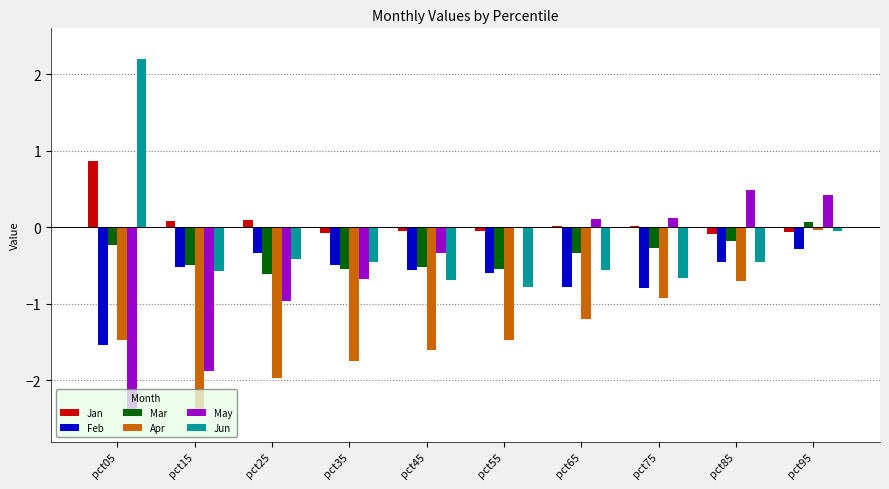

Is the value of Jan at pct55 greater than the value of Apr at pct25?

Yes